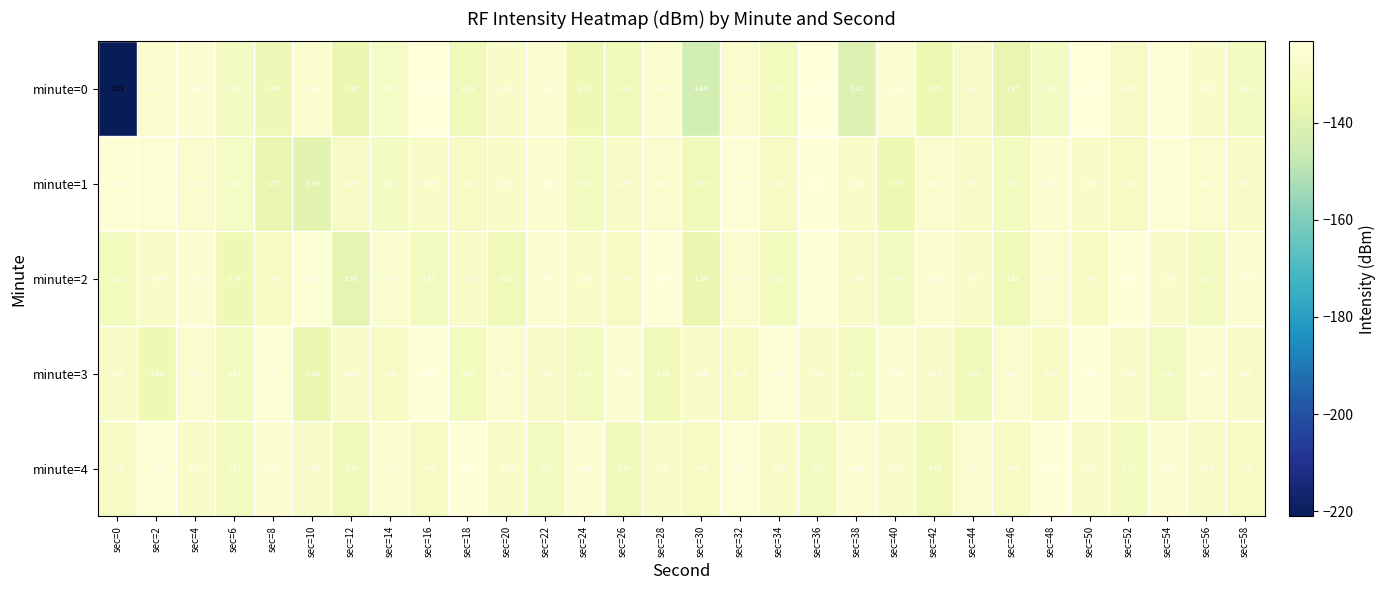

What is the minimum value shown in the chart?

-221